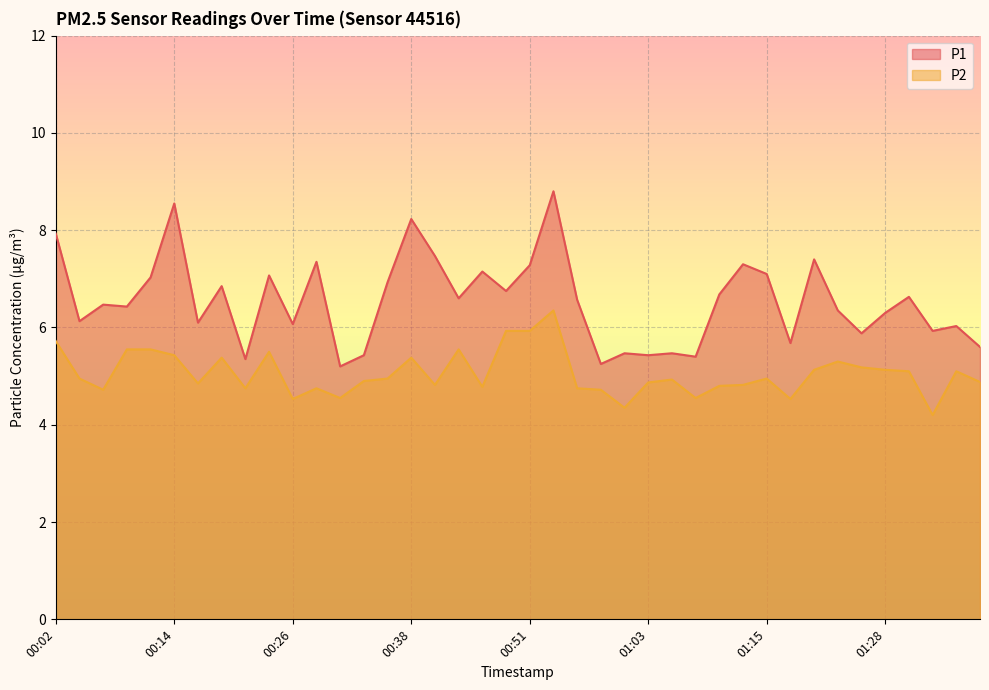

Reading left to right, extract all data points from this chart.

P1: 00:02=7.9	00:04=6.1	00:07=6.5	00:09=6.4	00:11=7.0	00:14=8.6	00:16=6.1	00:19=6.8	00:21=5.3	00:24=7.1	00:26=6.1	00:29=7.3	00:31=5.2	00:34=5.4	00:36=6.9	00:38=8.2	00:41=7.5	00:43=6.6	00:46=7.2	00:48=6.8	00:51=7.3	00:53=8.8	00:56=6.6	00:58=5.2	01:01=5.5	01:03=5.4	01:06=5.5	01:08=5.4	01:11=6.7	01:13=7.3	01:15=7.1	01:18=5.7	01:20=7.4	01:23=6.3	01:25=5.9	01:28=6.3	01:30=6.6	01:33=5.9	01:35=6.0	01:38=5.6
P2: 00:02=5.7	00:04=5.0	00:07=4.7	00:09=5.5	00:11=5.5	00:14=5.4	00:16=4.8	00:19=5.4	00:21=4.8	00:24=5.5	00:26=4.5	00:29=4.8	00:31=4.5	00:34=4.9	00:36=5.0	00:38=5.4	00:41=4.8	00:43=5.5	00:46=4.8	00:48=5.9	00:51=5.9	00:53=6.3	00:56=4.8	00:58=4.7	01:01=4.3	01:03=4.9	01:06=4.9	01:08=4.5	01:11=4.8	01:13=4.8	01:15=5.0	01:18=4.5	01:20=5.1	01:23=5.3	01:25=5.2	01:28=5.1	01:30=5.1	01:33=4.2	01:35=5.1	01:38=4.9